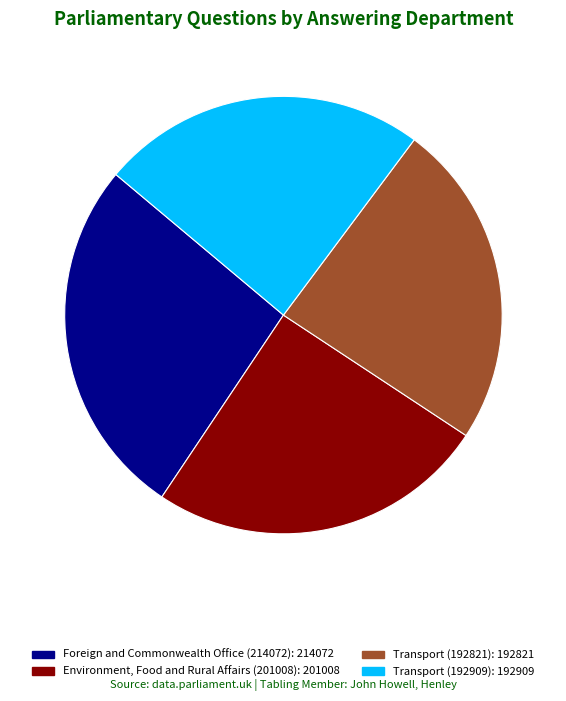

Do Environment, Food and Rural Affairs (201008) and Transport (192821) together represent more than half of the pie?

No